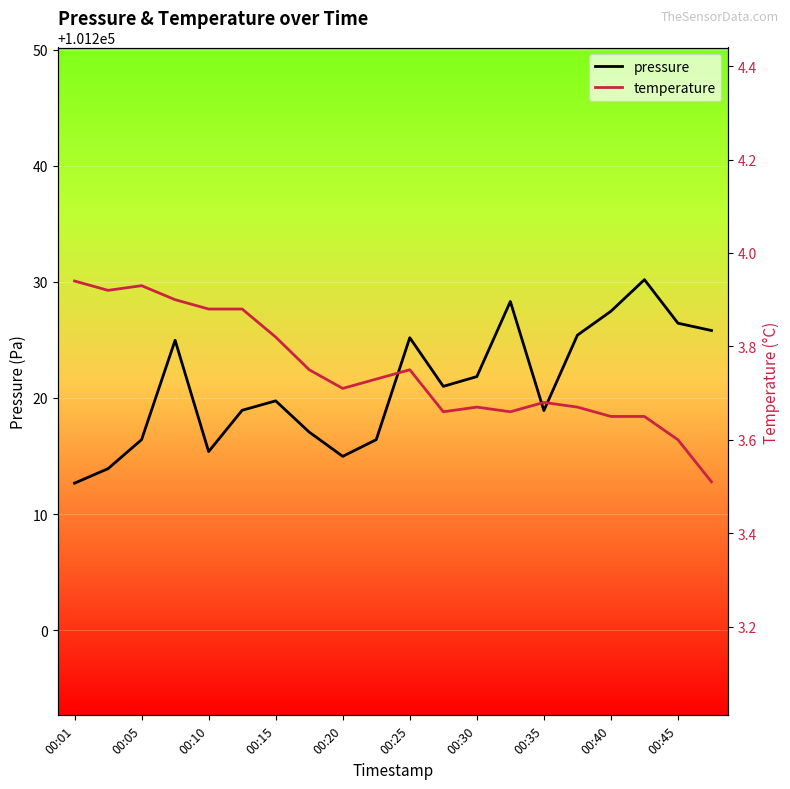

What is the value of the pressure point at the 18th from the left?

101230.2